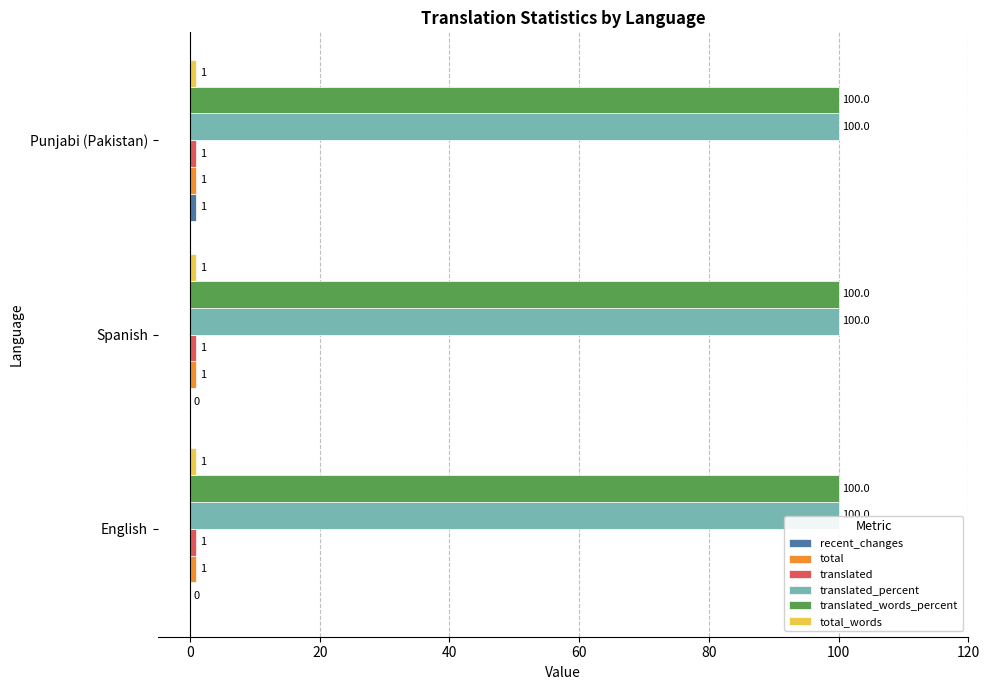

At which category is the sum across all series the highest?

Punjabi (Pakistan)